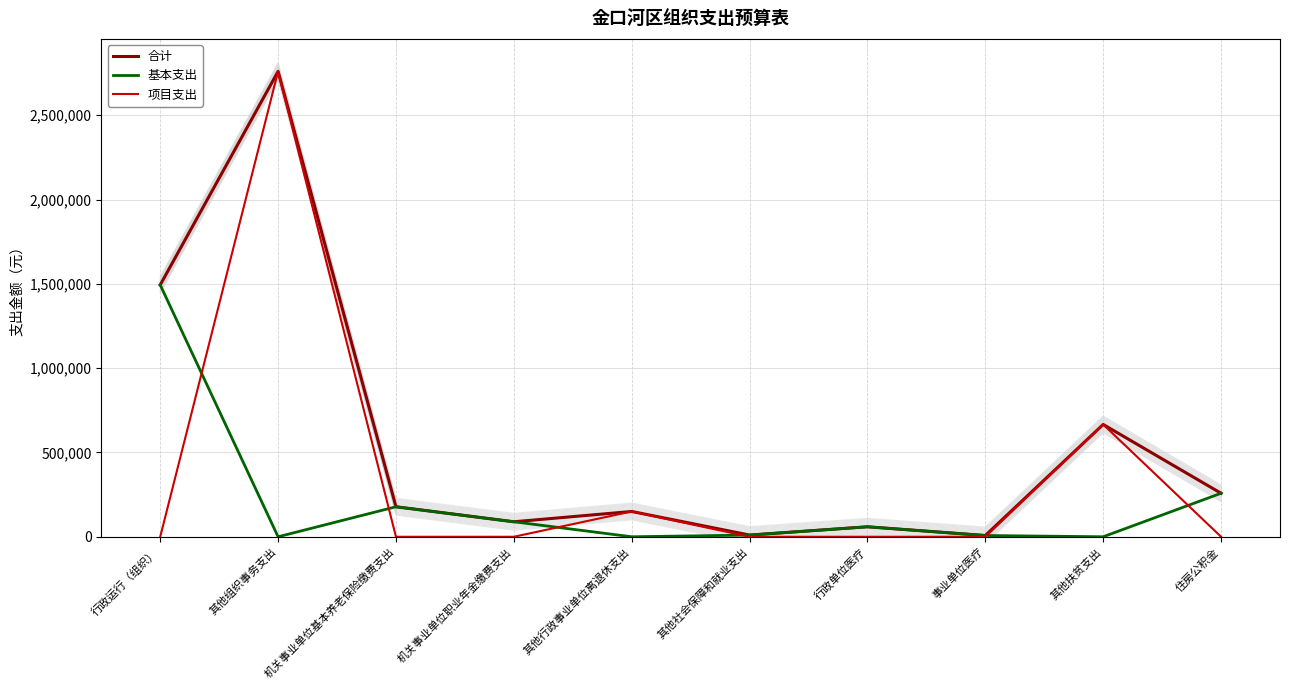

What is the total value across all series at 其他组织事务支出?

5520000